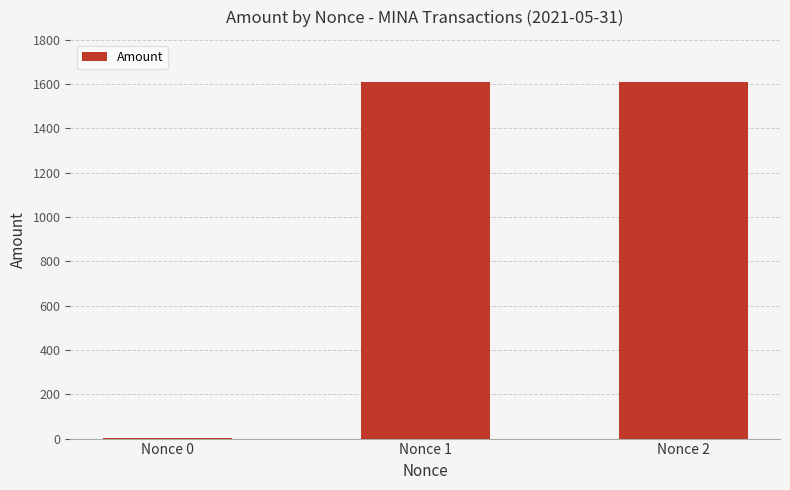

Between Nonce 0 and Nonce 2, which is larger?

Nonce 2